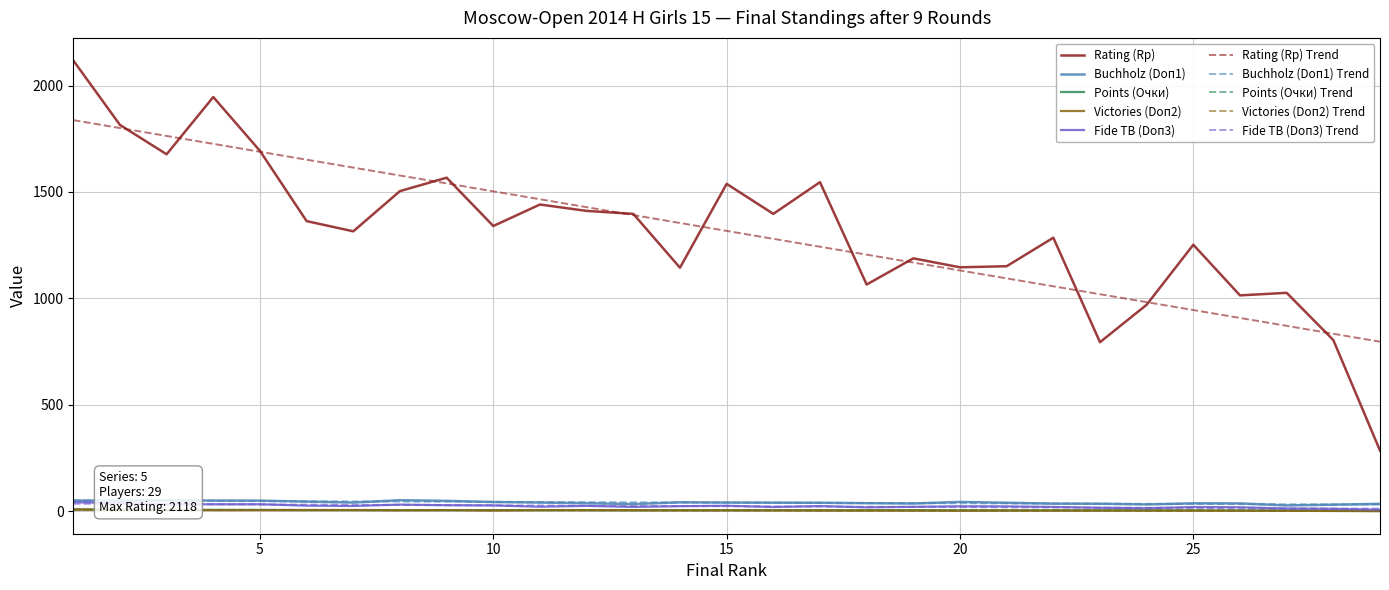

True or false: Rating (Rp) and Buchholz (Doп1) Trend cross at least once.

False